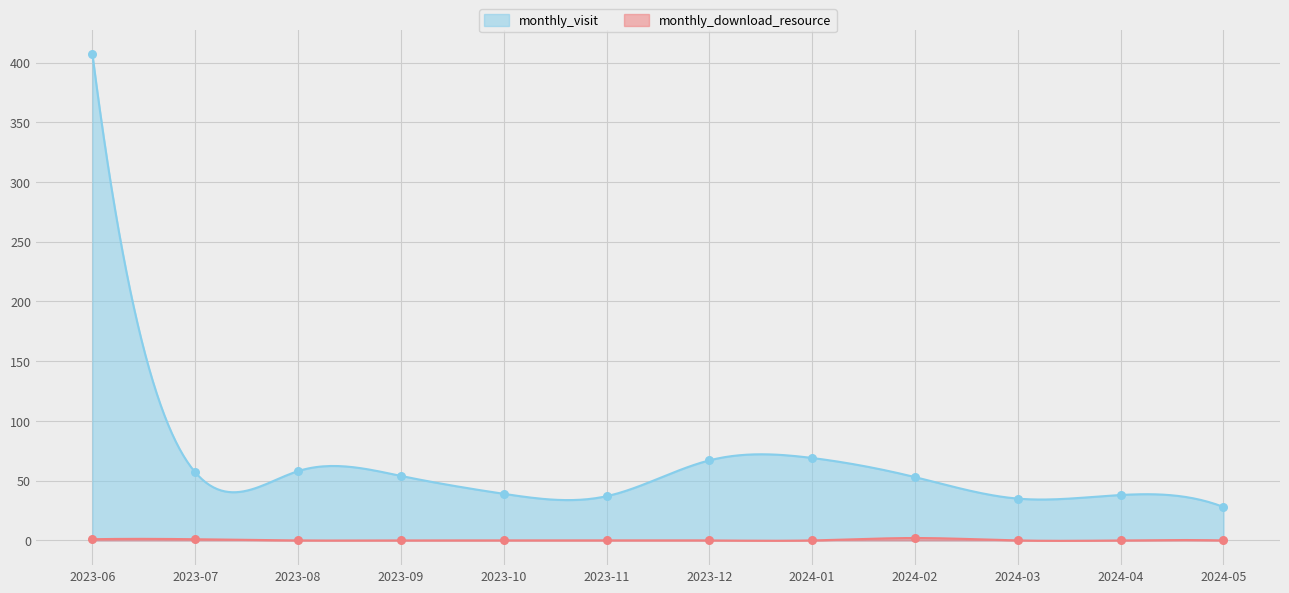

Which series has the largest total across all categories?

monthly_visit